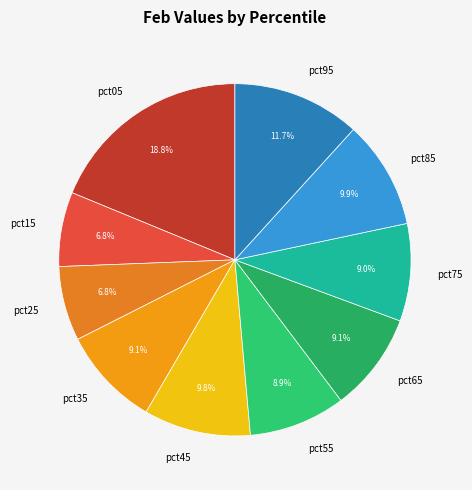

What percentage is NOT represented by pct05?

81.2%